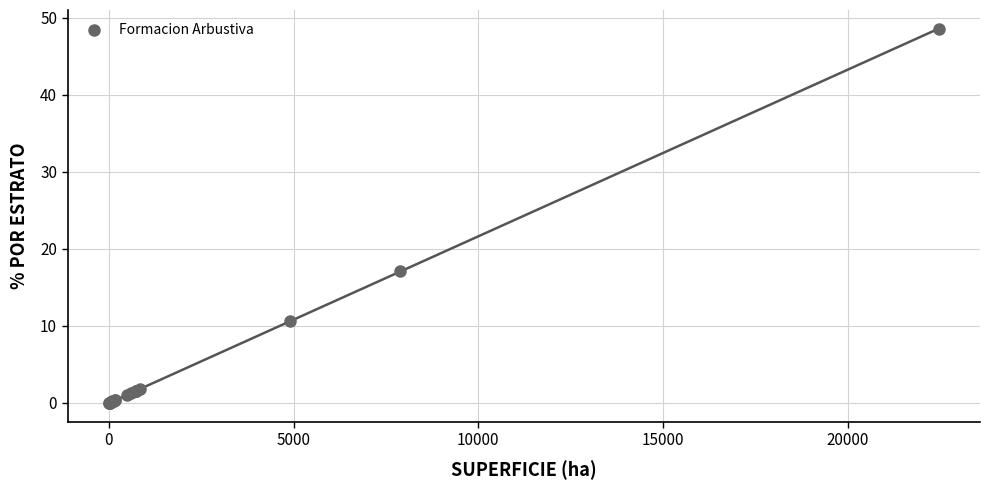

What Y value in the scatter plot is closest to 24?

17.1